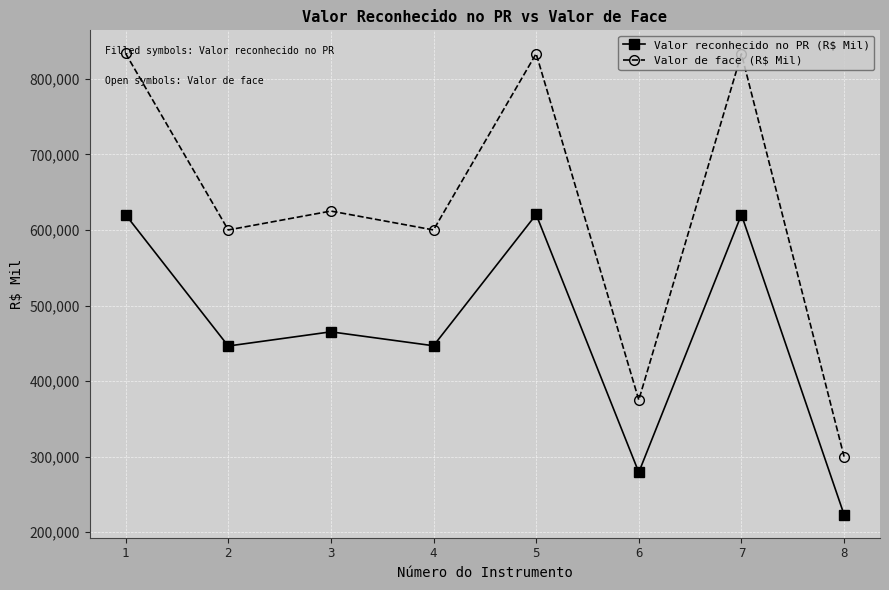

True or false: Valor de face (R$ Mil) and Valor reconhecido no PR (R$ Mil) intersect in this chart.

False